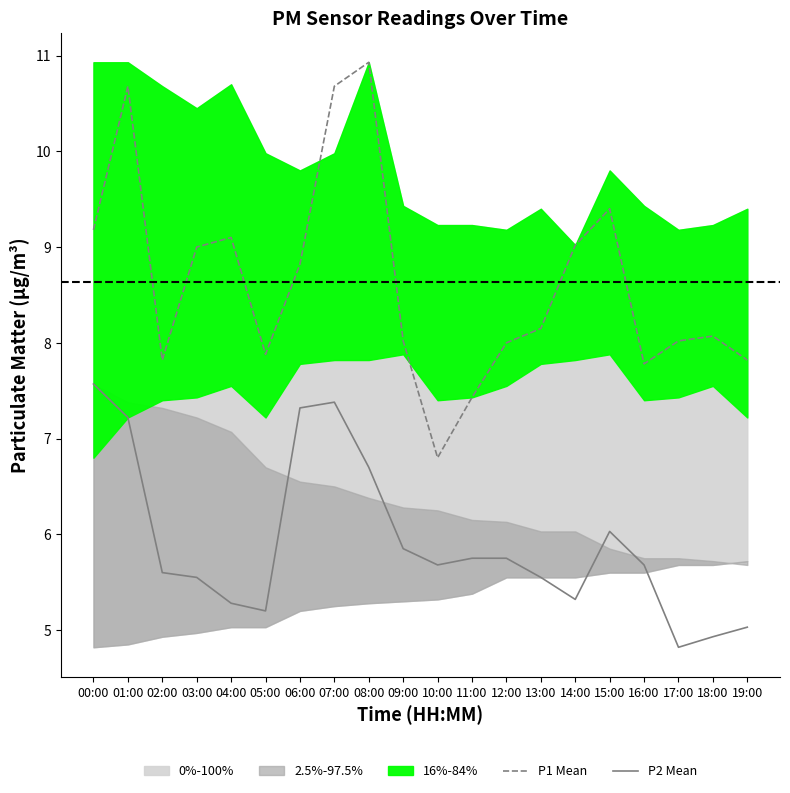

Reading left to right, list all the values displayed in this chart.

P1 Mean: 00:00=9.2	01:00=10.7	02:00=7.8	03:00=9.0	04:00=9.1	05:00=7.9	06:00=8.8	07:00=10.7	08:00=10.9	09:00=8.0	10:00=6.8	11:00=7.4	12:00=8.0	13:00=8.2	14:00=9.0	15:00=9.4	16:00=7.8	17:00=8.0	18:00=8.1	19:00=7.8
P2 Mean: 00:00=7.6	01:00=7.2	02:00=5.6	03:00=5.5	04:00=5.3	05:00=5.2	06:00=7.3	07:00=7.4	08:00=6.7	09:00=5.8	10:00=5.7	11:00=5.8	12:00=5.8	13:00=5.5	14:00=5.3	15:00=6.0	16:00=5.7	17:00=4.8	18:00=4.9	19:00=5.0